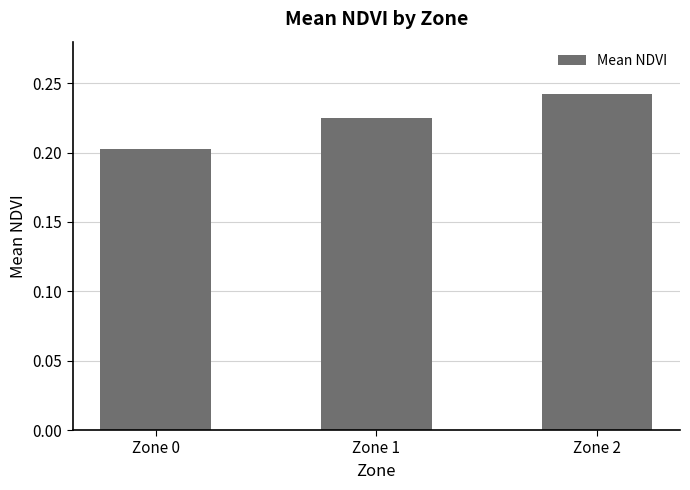

Rank the categories by value from highest to lowest.

Zone 2, Zone 1, Zone 0